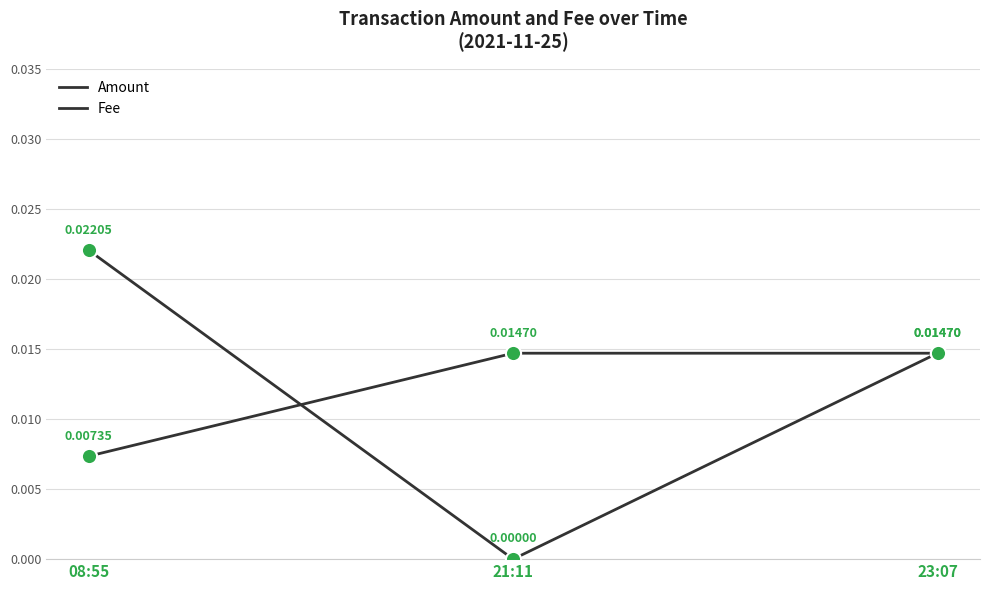

At which category is the sum across all series the highest?

08:55